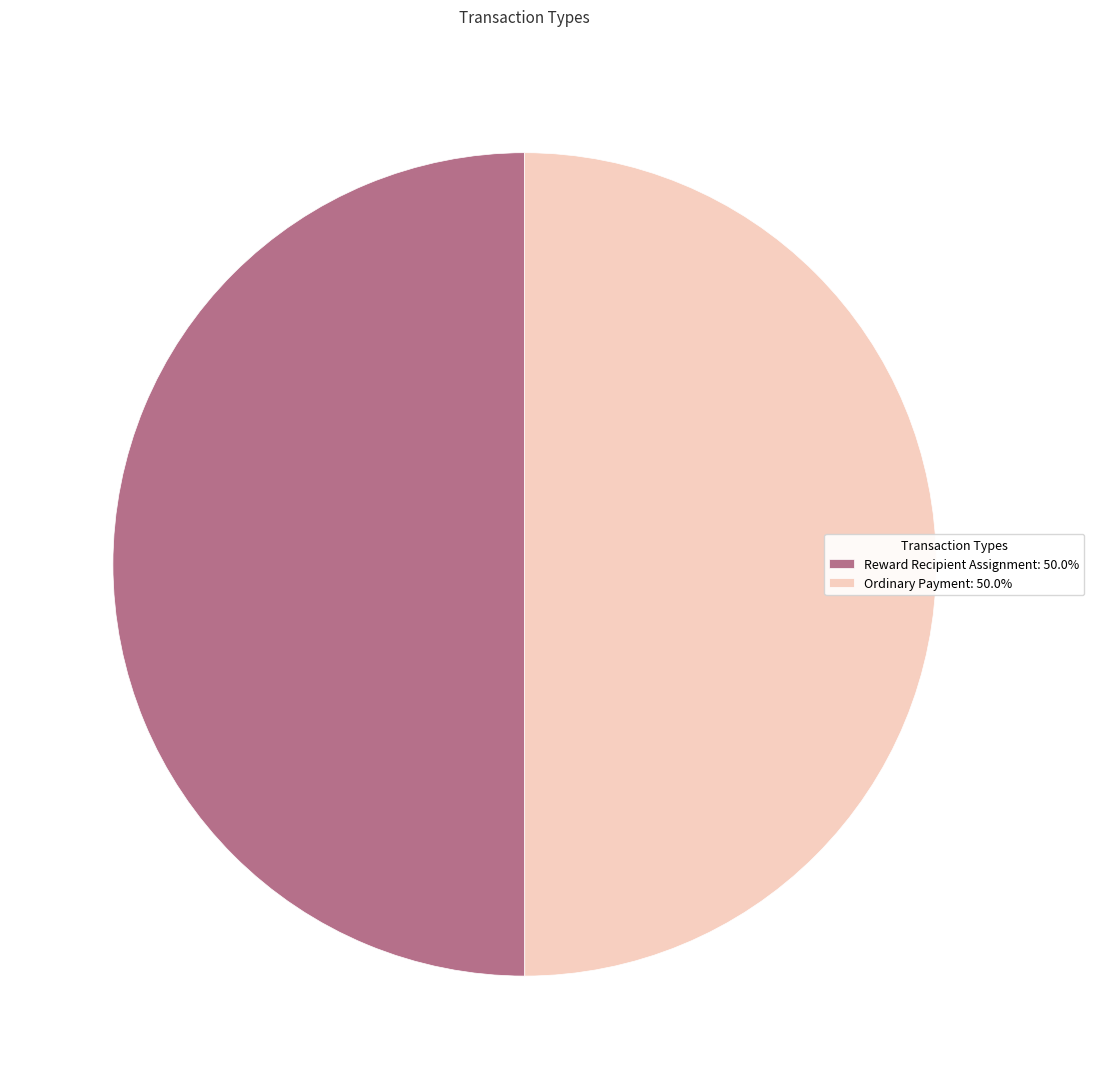

Combined, do Reward Recipient Assignment: 50.0% and Ordinary Payment: 50.0% account for over 50%?

Yes